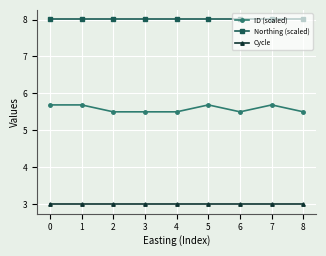

What is the difference between the highest and lowest values at 8?

5.0